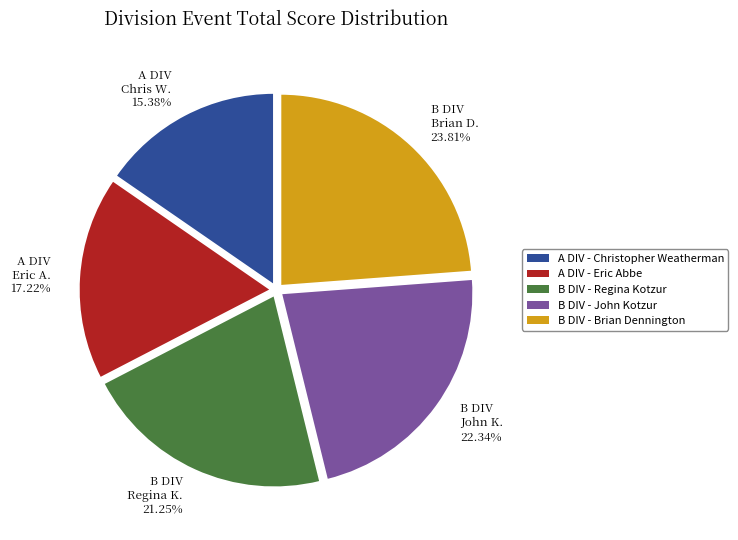

To the nearest percent, what is the average slice percentage?

20%